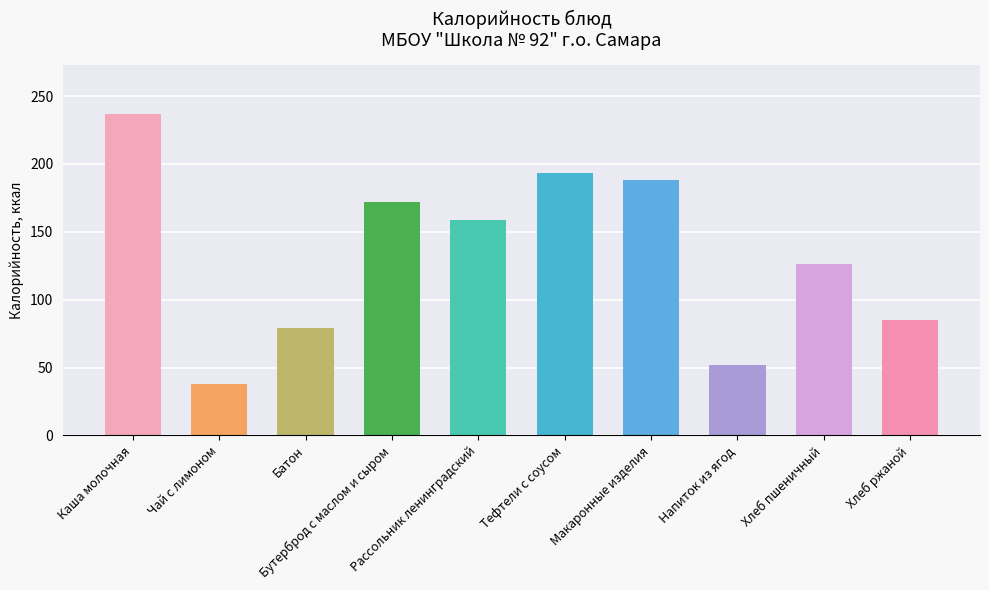

Between Напиток из ягод and Чай с лимоном, which is larger?

Напиток из ягод